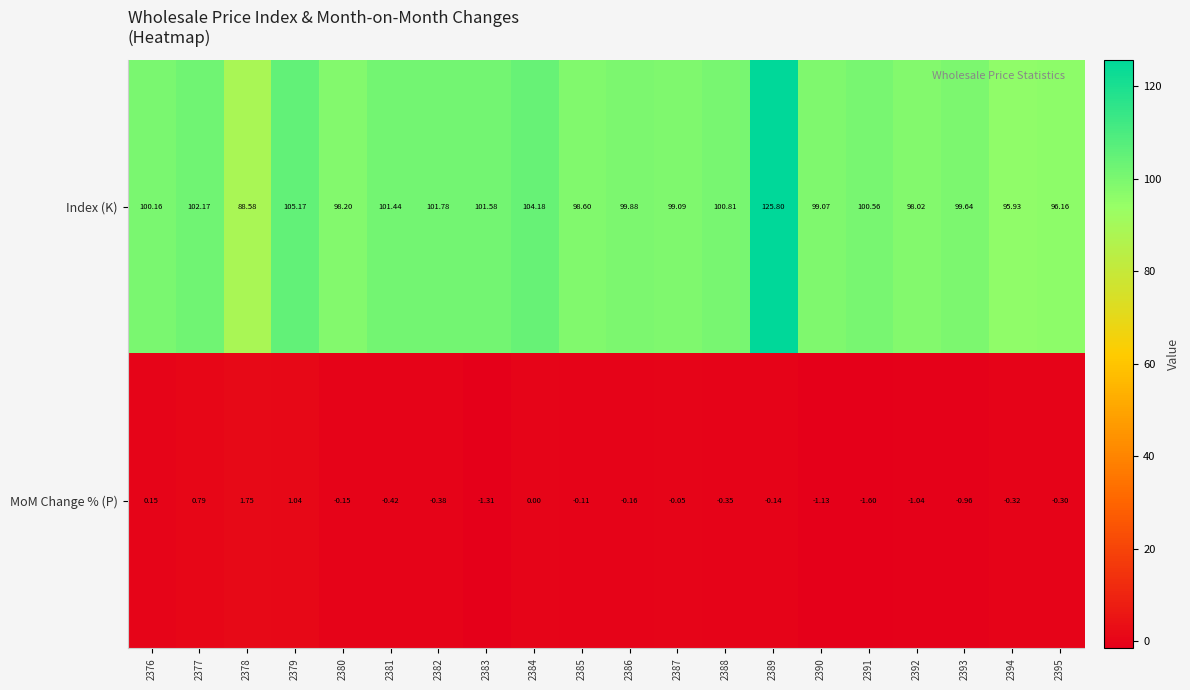

Between 2389 and 2394, which series saw the biggest shift?

Index (K)